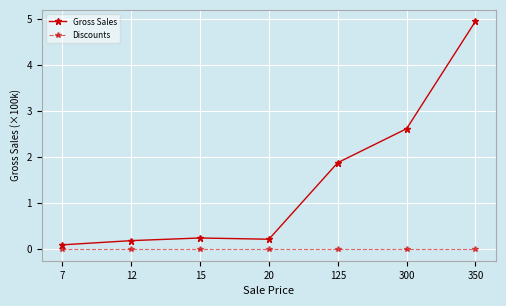

What is the value of the Gross Sales point at the 7th from the left?

5.0